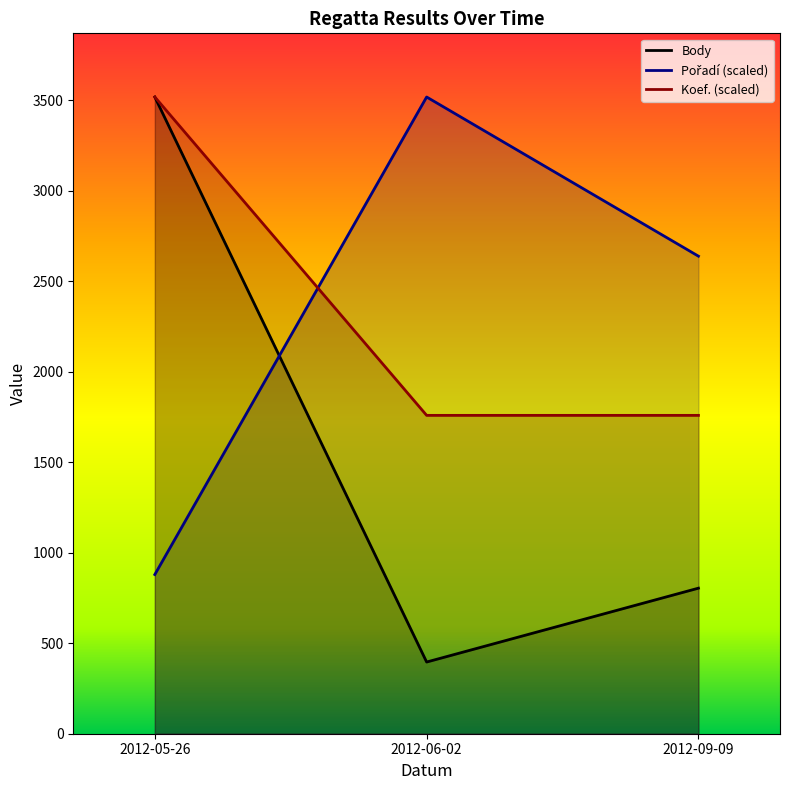

Rank the series at 2012-05-26 from lowest to highest value.

Pořadí, Koef., Body